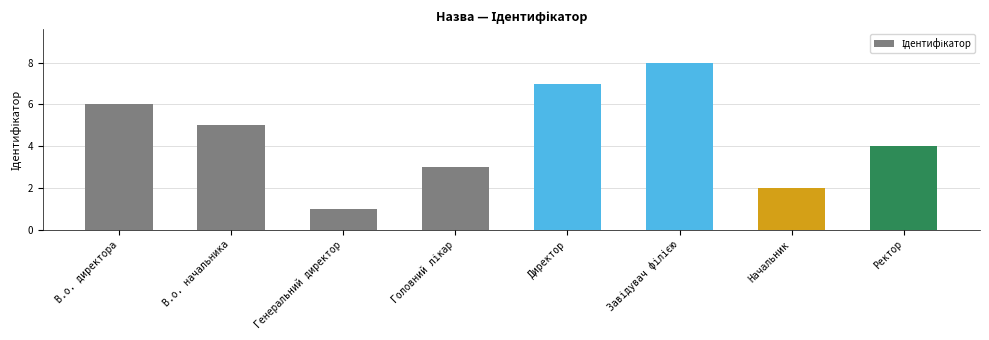

Between В.о. директора and Начальник, which is larger?

В.о. директора